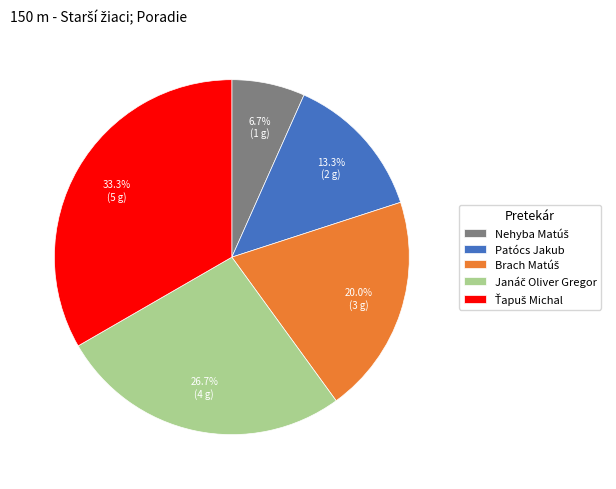

To the nearest percent, what is the average slice percentage?

20%